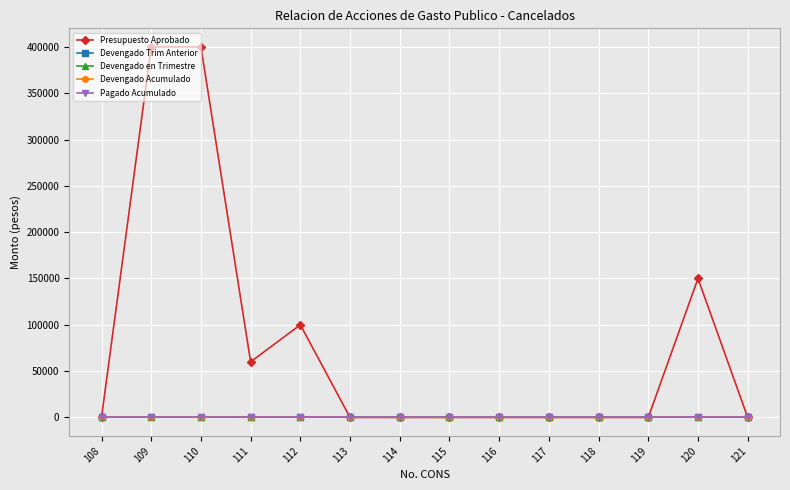

Does the chart have visible grid lines?

Yes